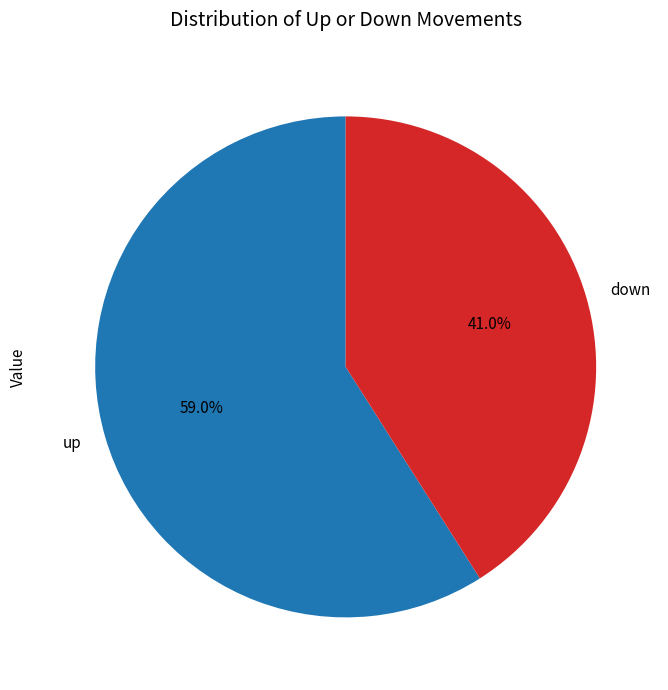

To the nearest percent, what is the combined percentage of up and down?

100%